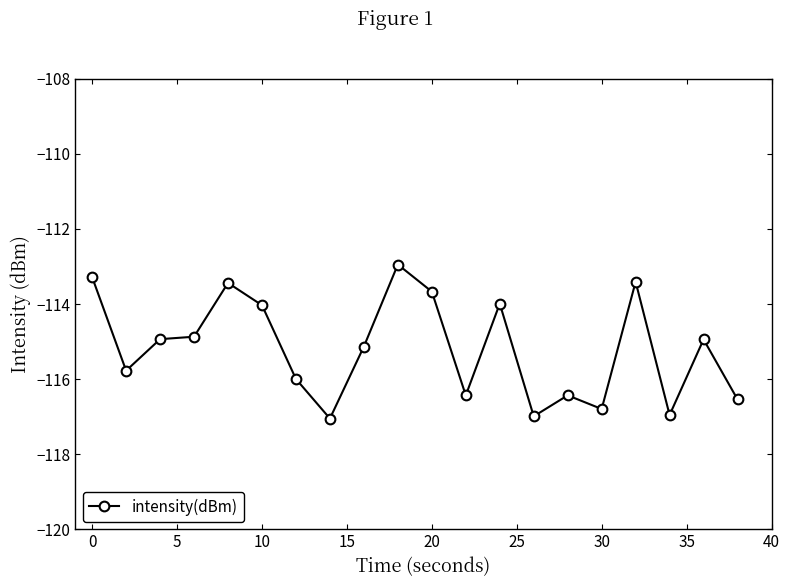

Does the chart have visible grid lines?

No